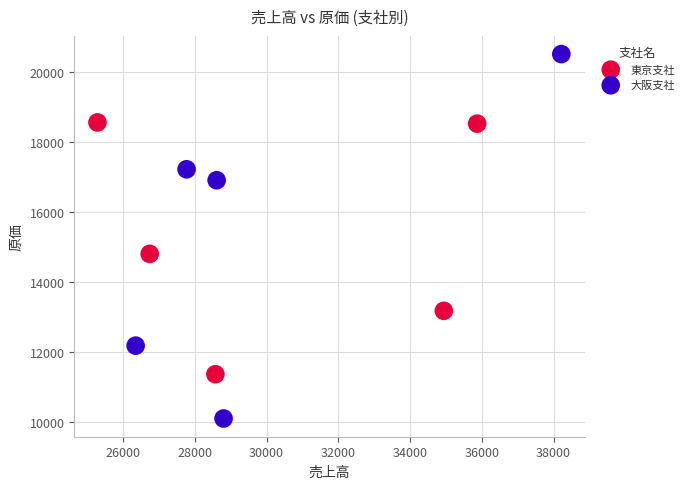

Which series has the largest Y range (max minus min)?

大阪支社